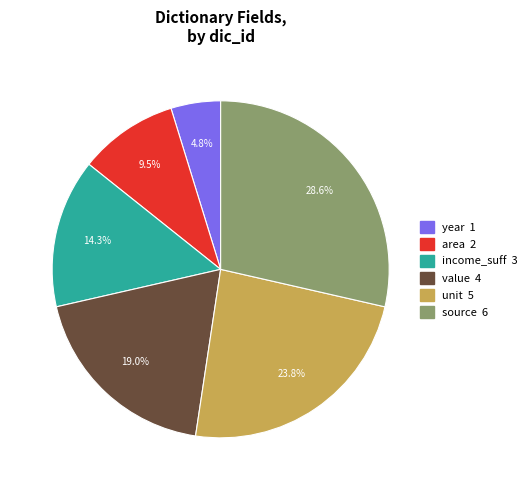

What percentage is the income_suff slice, to the nearest percent?

14%